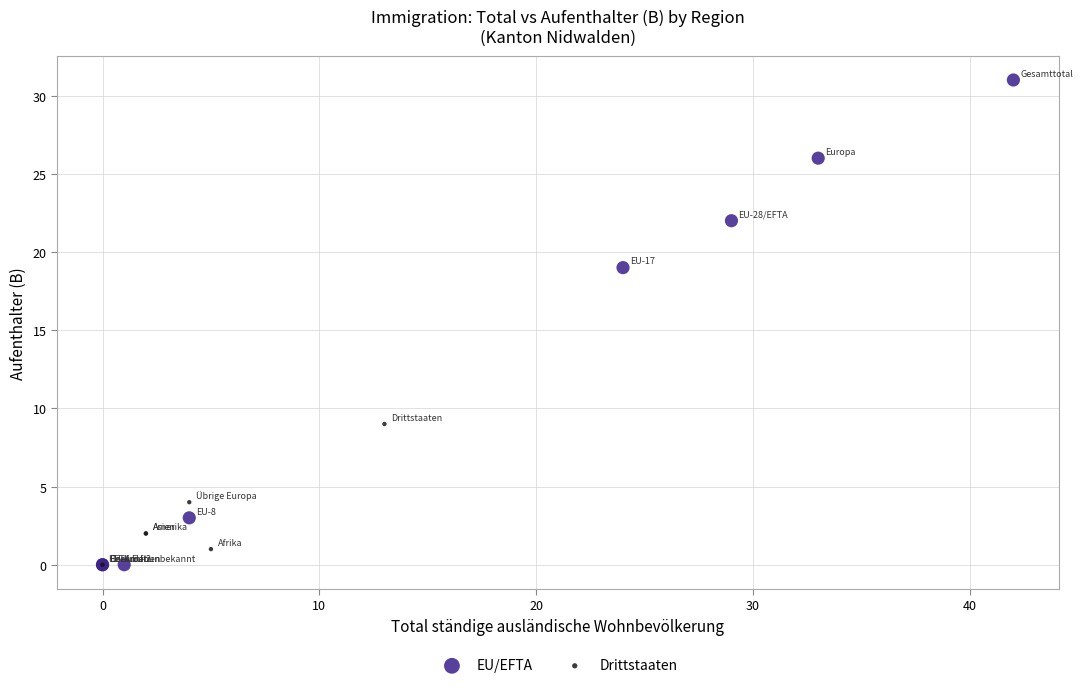

Which series has the widest spread of Y values?

EU/EFTA